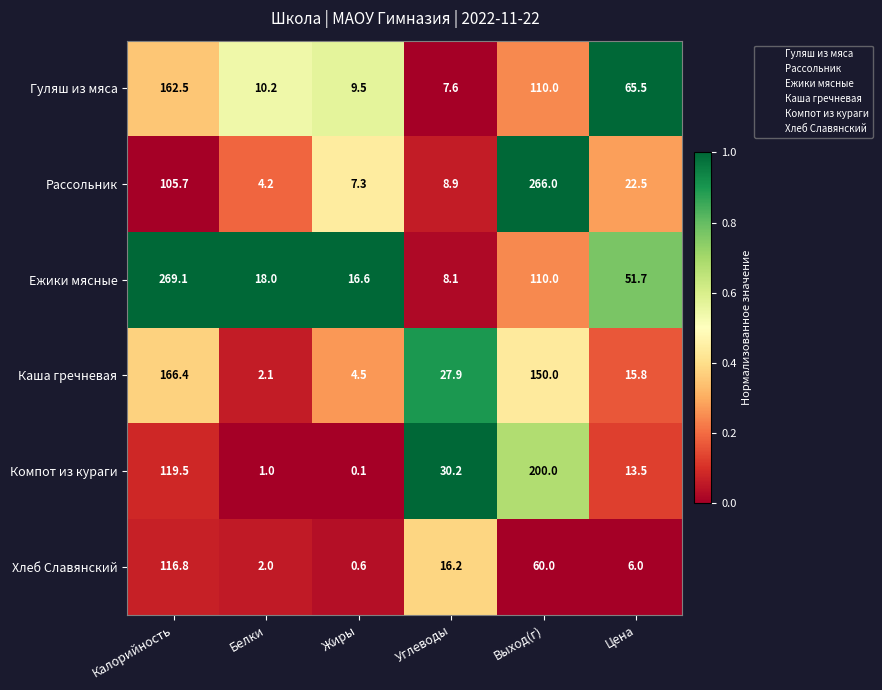

What is the average value of the Каша гречневая series?

61.1